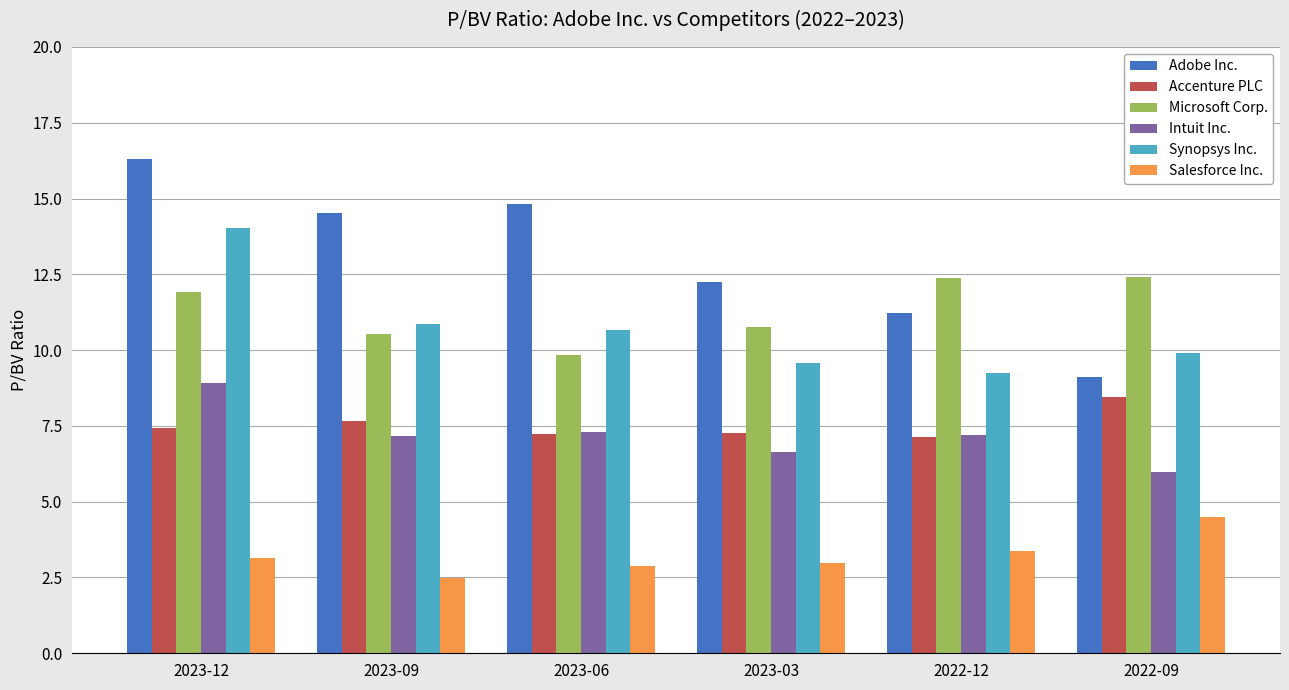

How many bars are there in total?

36